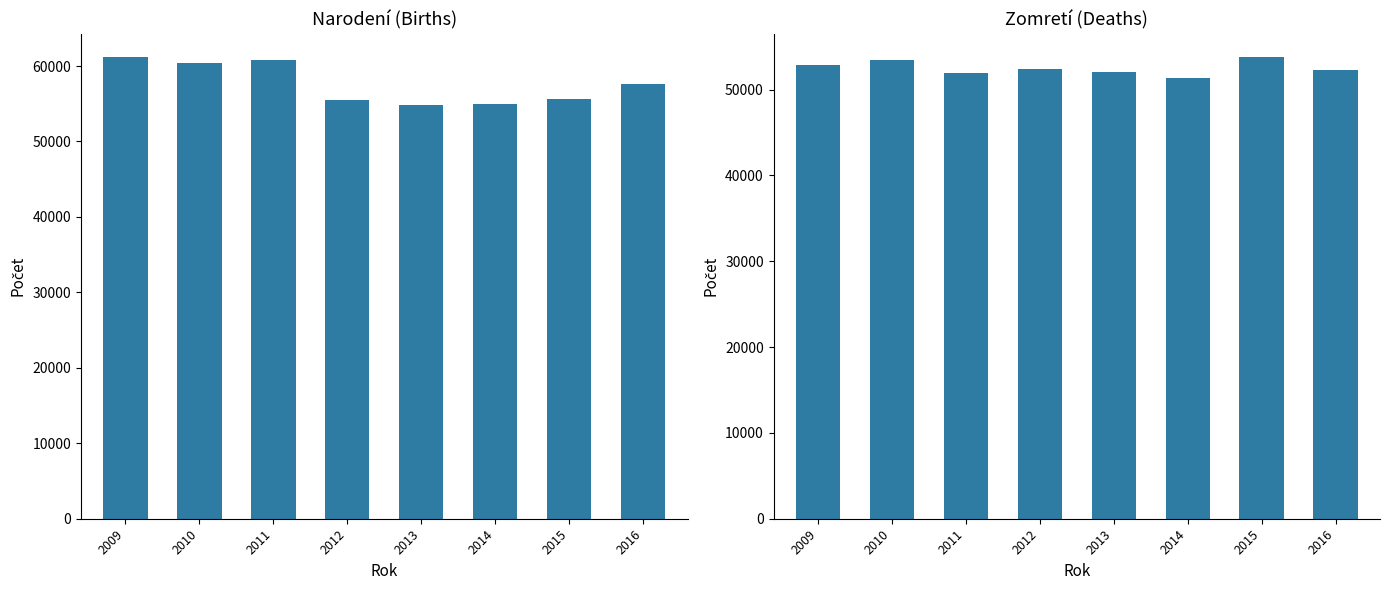

Which series has the largest total across all categories?

Narodení